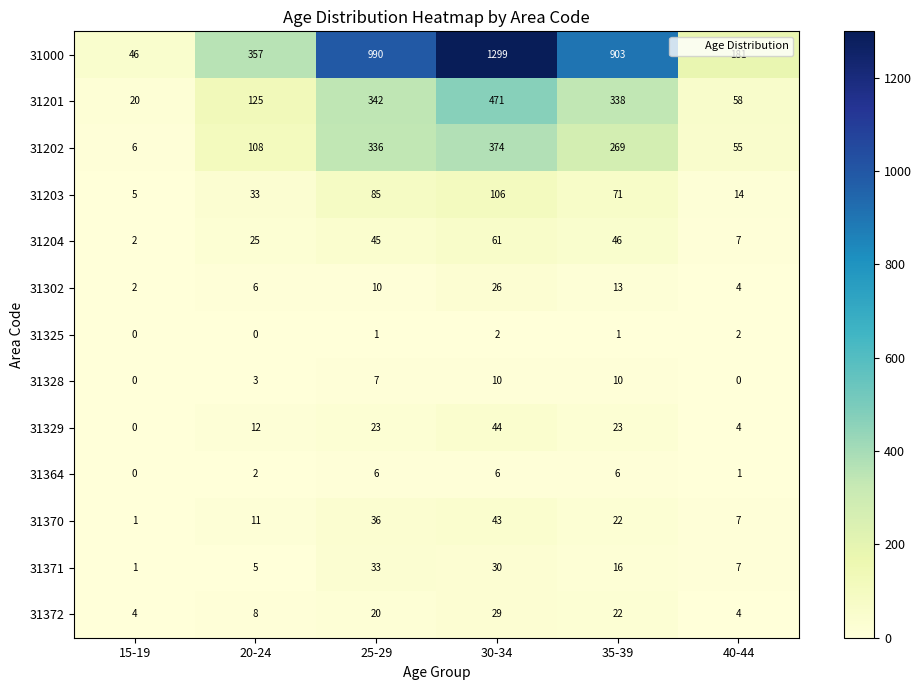

The 31000 series shows 357 at 20-24. True or false?

True